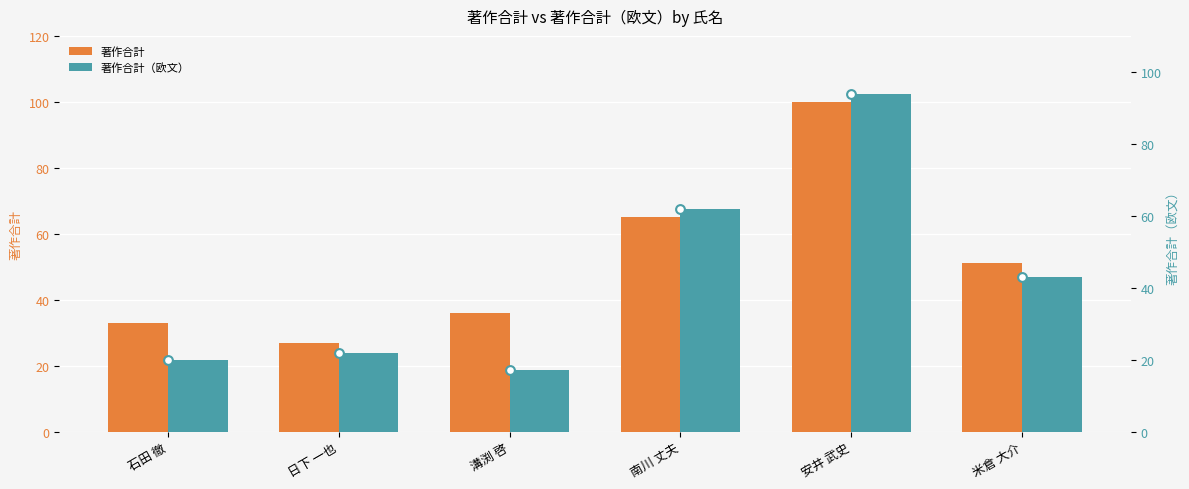

What is the total value across all series at 石田 徹?

53